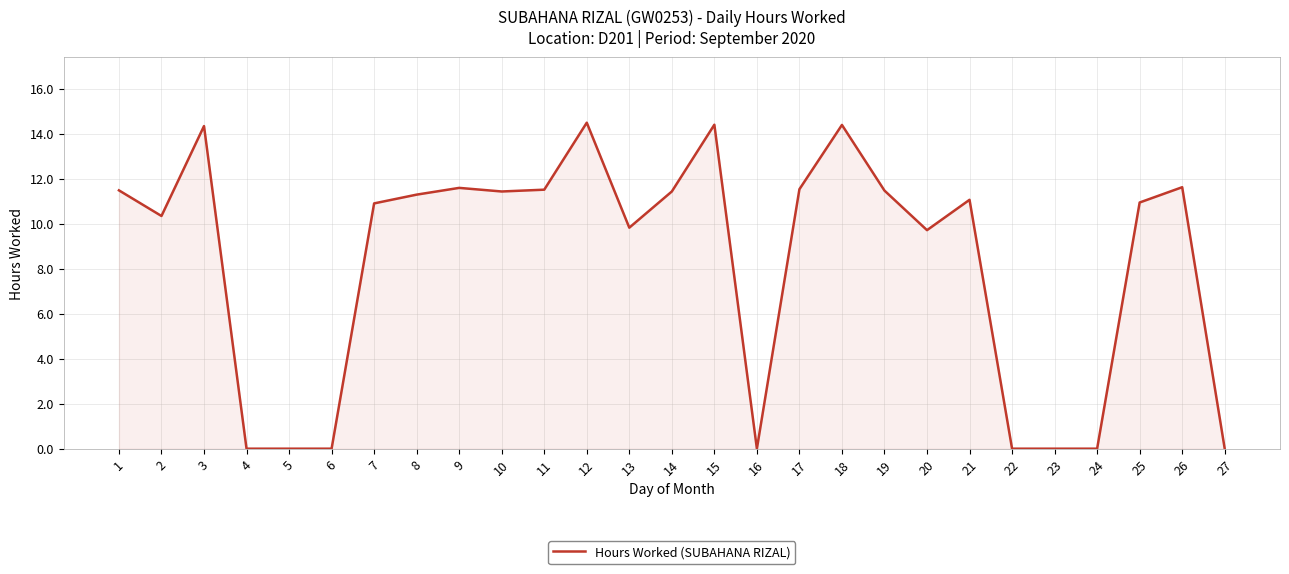

At which category does the data reach its first local peak?

3